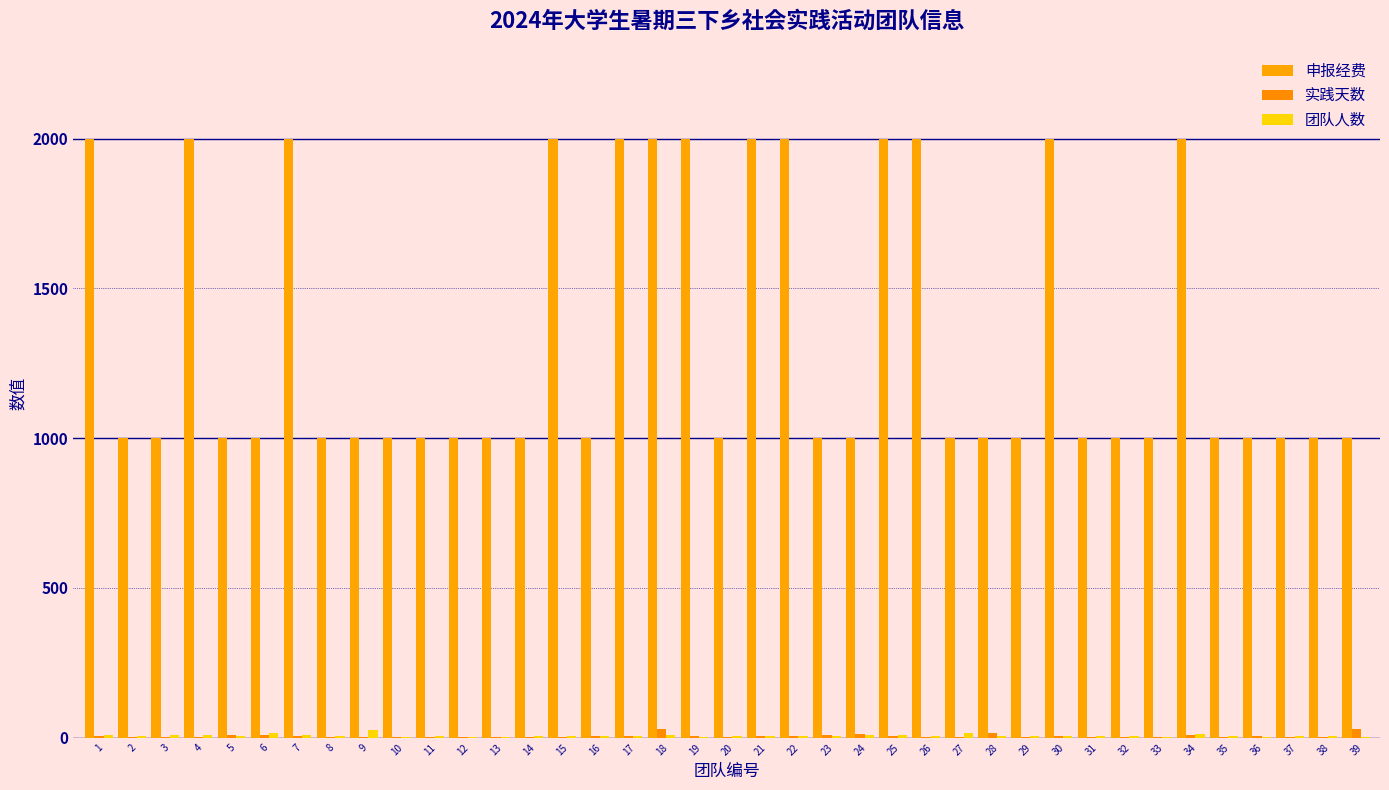

What is the sum of all 团队人数 values?

276